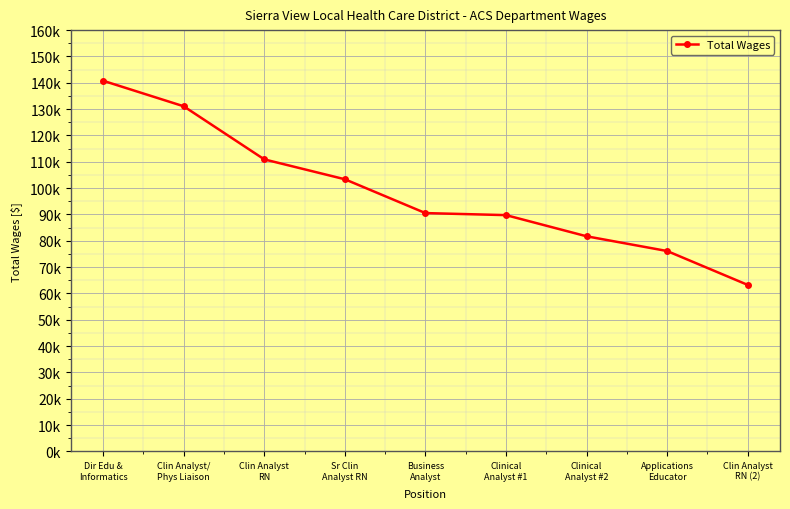

Where is the data nearest to the value 101999?

Sr Clin
Analyst RN